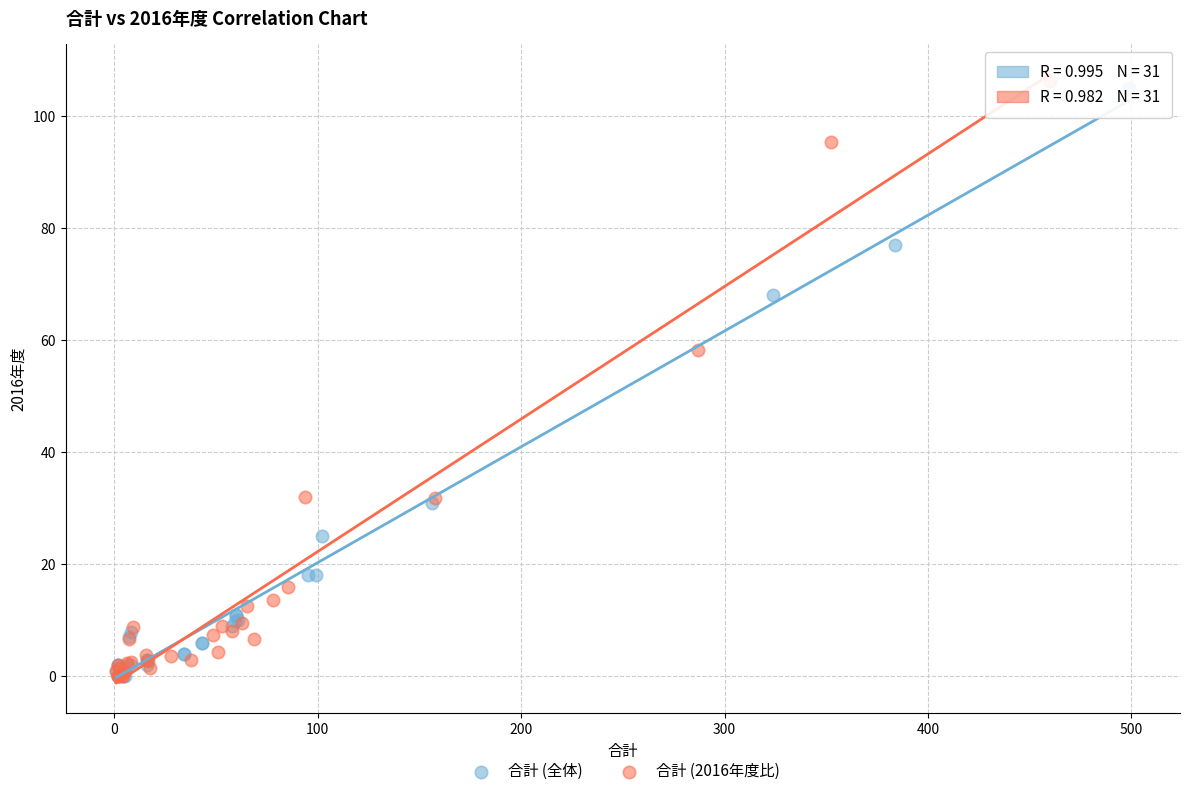

What are all the series names shown in the legend?

合計 (全体), 合計 (2016年度比)